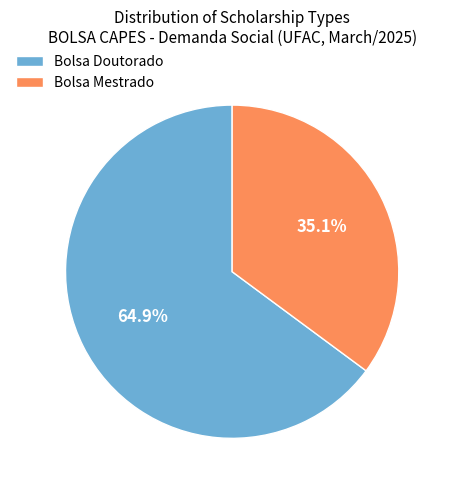

To the nearest percent, what is the difference between the largest and smallest slice percentages?

30%